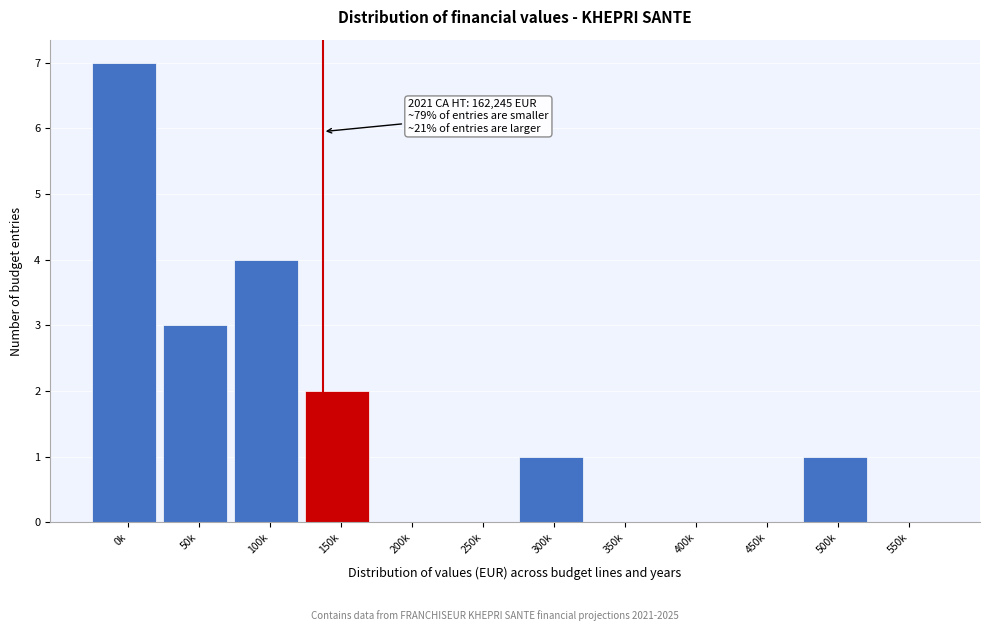

Reading left to right, list all the values displayed in this chart.

0k=7	50k=3	100k=4	150k=2	200k=0	250k=0	300k=1	350k=0	400k=0	450k=0	500k=1	550k=0